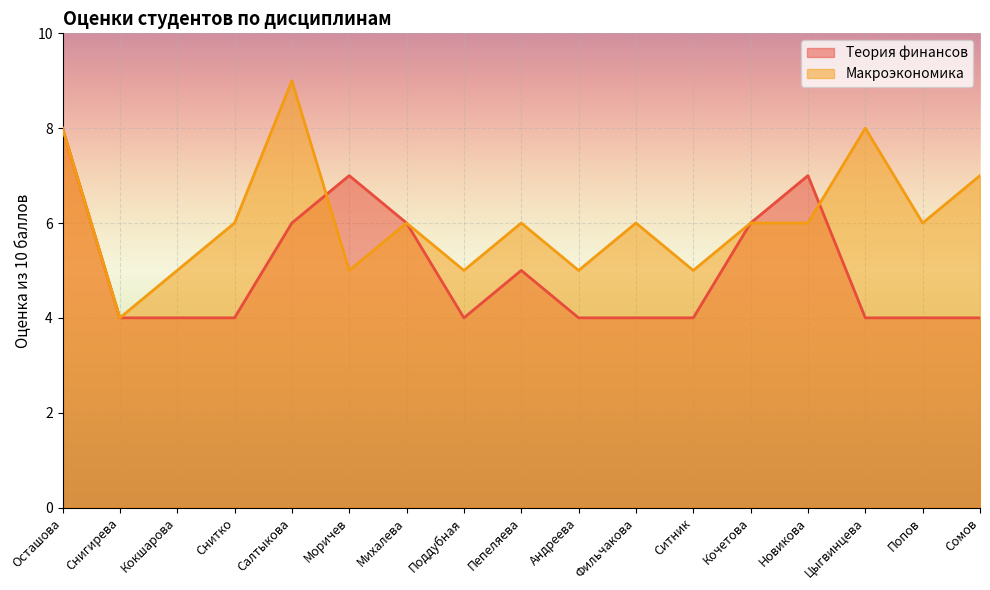

What is the difference between the Макроэкономика values at Салтыкова and Моричев?

4